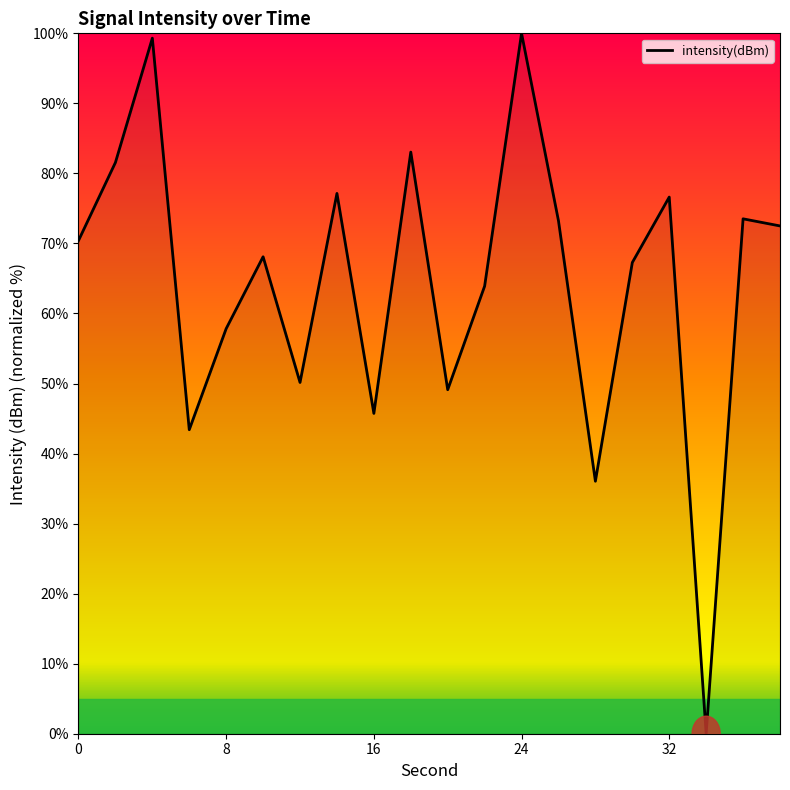

What is the greatest value displayed?

100.0